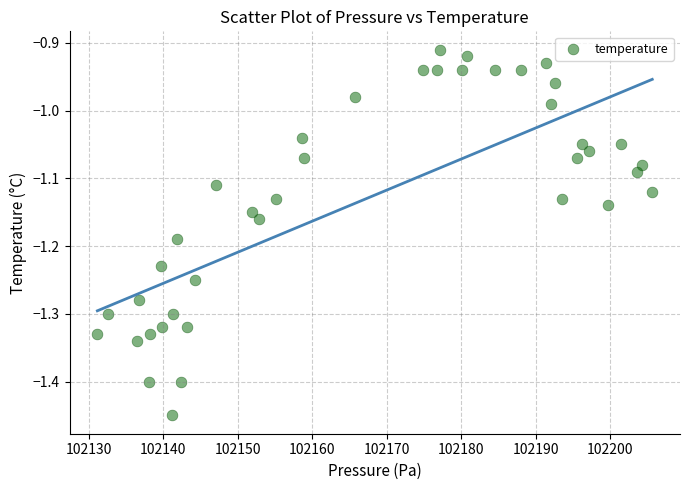

What is the range of Y values (max minus min)?

0.5